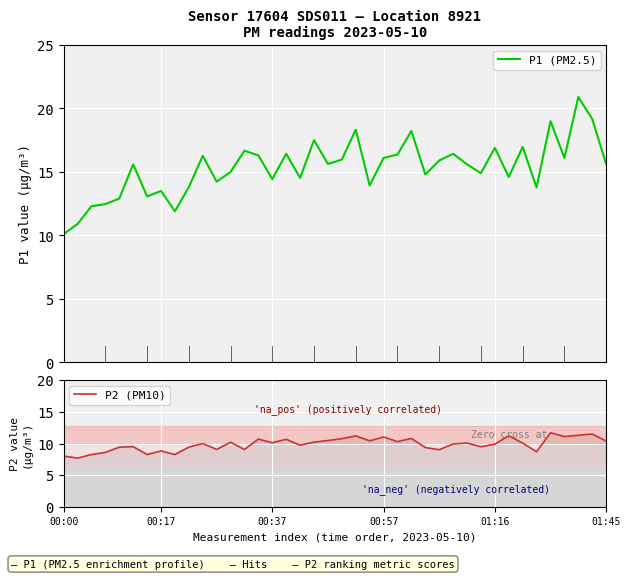

What is the maximum value for P1 (PM2.5)?

20.9